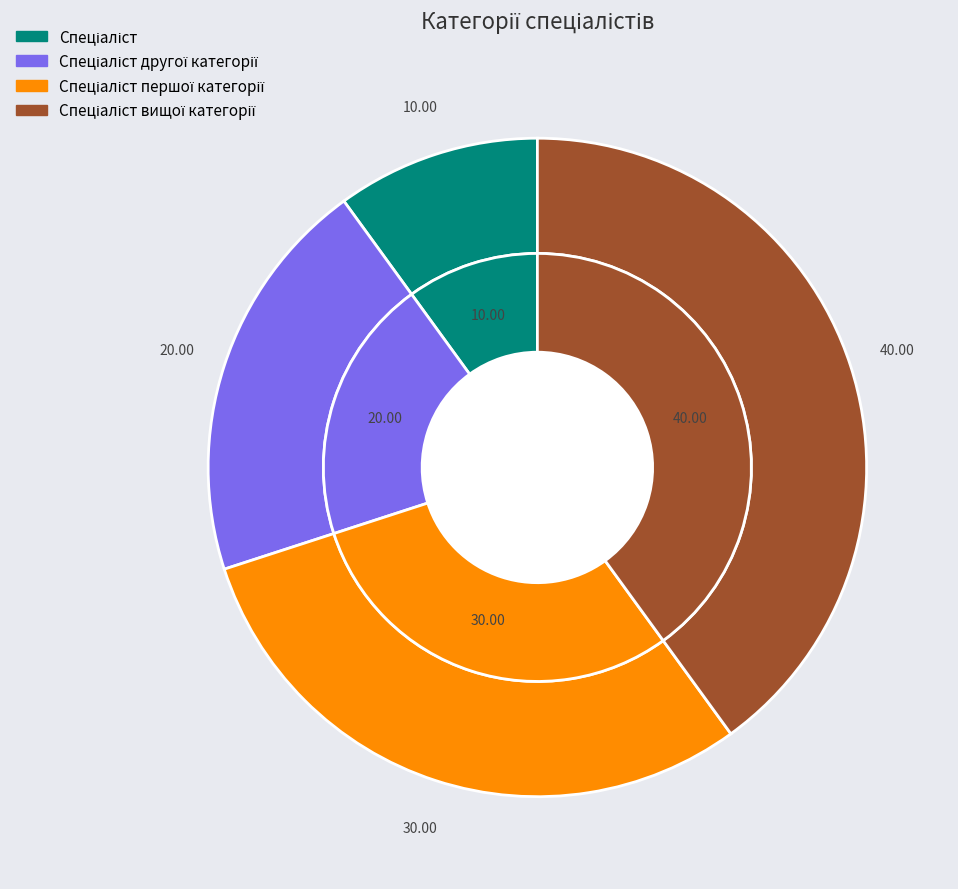

Between Спеціаліст вищої категорії and Спеціаліст першої категорії, which is larger?

Спеціаліст вищої категорії